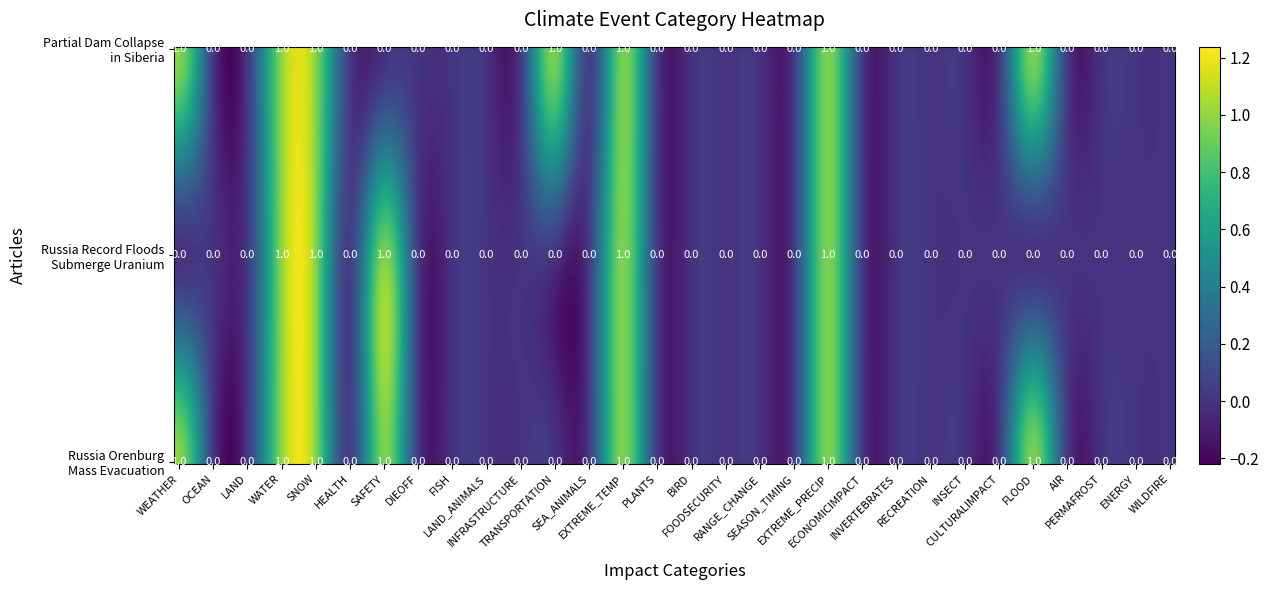

Reading left to right, list all the values displayed in this chart.

Partial Dam Collapse in Siberia: 1	0	0	1	1	0	0	0	0	0	0	1	0	1	0	0	0	0	0	1	0	0	0	0	0	1	0	0	0	0
Russia Record Floods Submerge Uranium: 0	0	0	1	1	0	1	0	0	0	0	0	0	1	0	0	0	0	0	1	0	0	0	0	0	0	0	0	0	0
Russia Orenburg Orders Mass Evacuation: 1	0	0	1	1	0	1	0	0	0	0	0	0	1	0	0	0	0	0	1	0	0	0	0	0	1	0	0	0	0